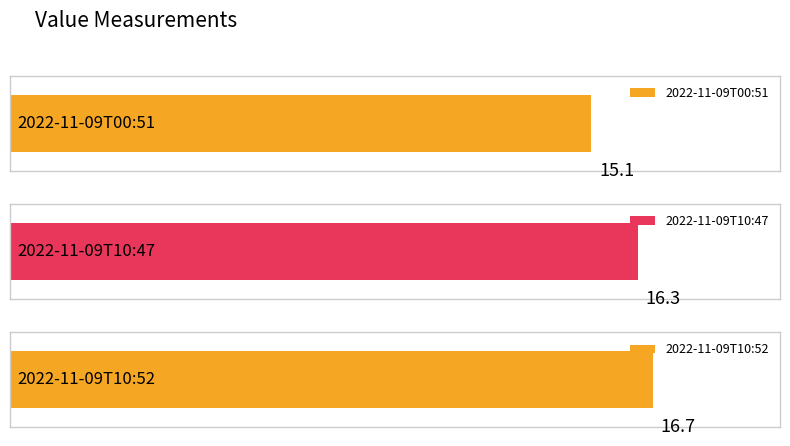

Reading left to right, extract all data points from this chart.

15.1	16.3	16.7